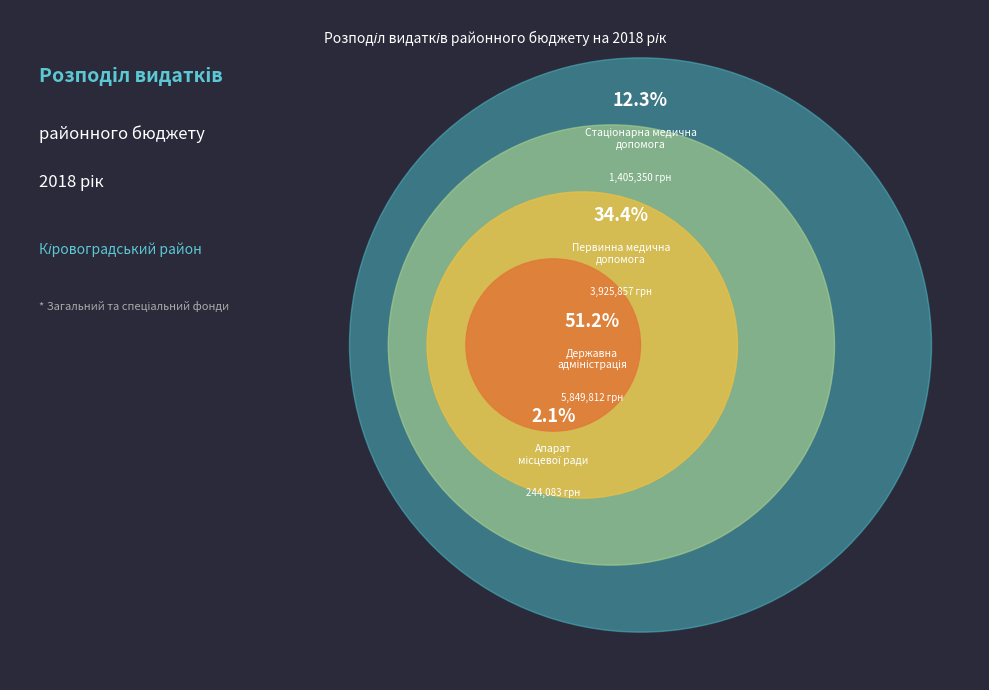

What is the smallest slice in the pie chart?

Апарат місцевої ради